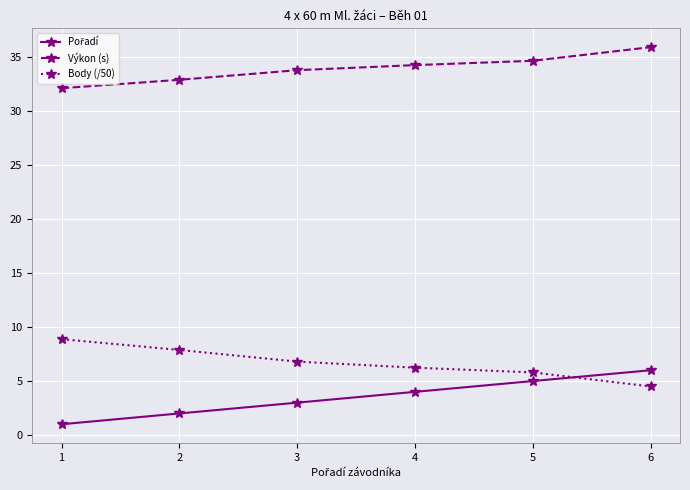

Is it true that Výkon (s) equals 10.0 at 6?

False